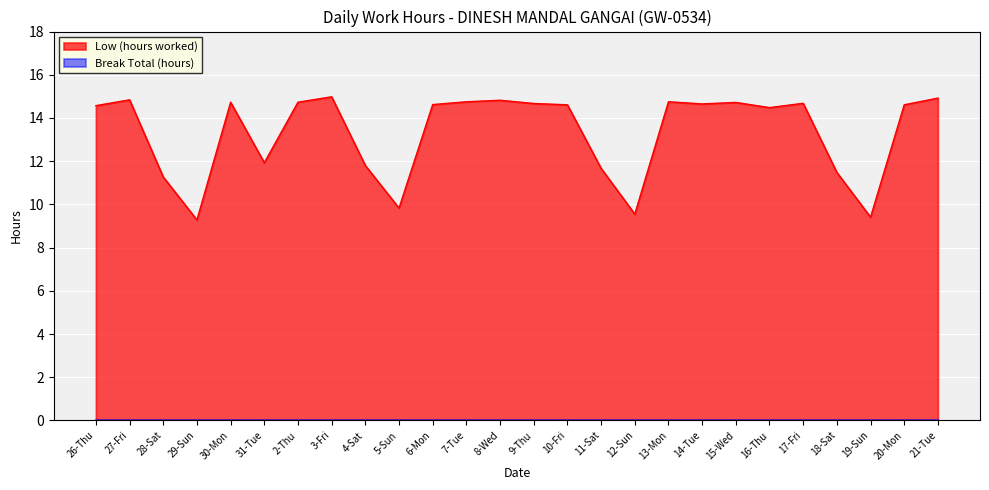

How many interior local valleys (lower than both neighbors) does the data have?

7